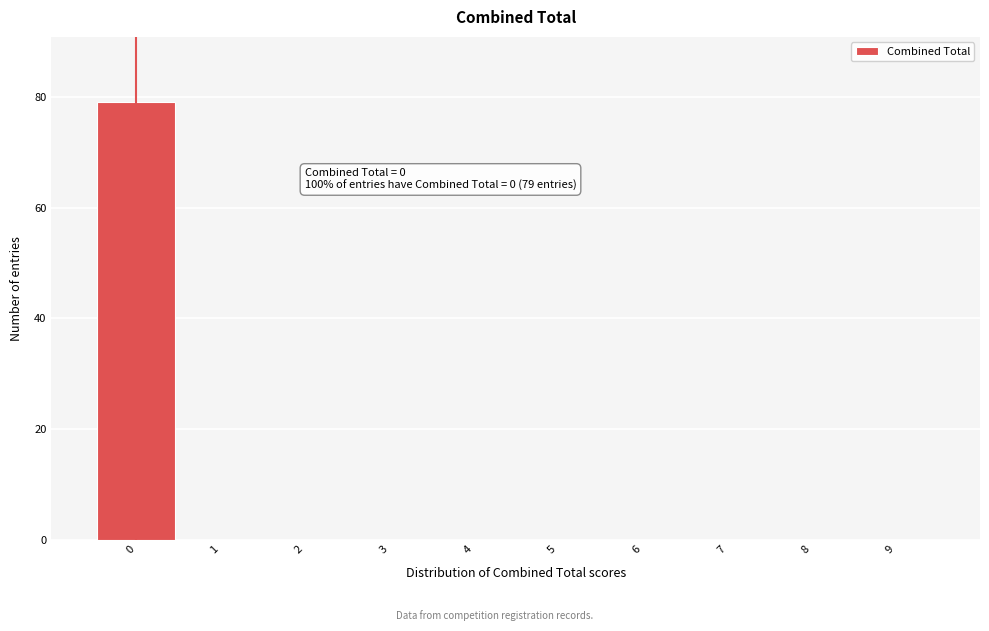

Which range on the x-axis has the tallest bar?

-0.5 to 0.5